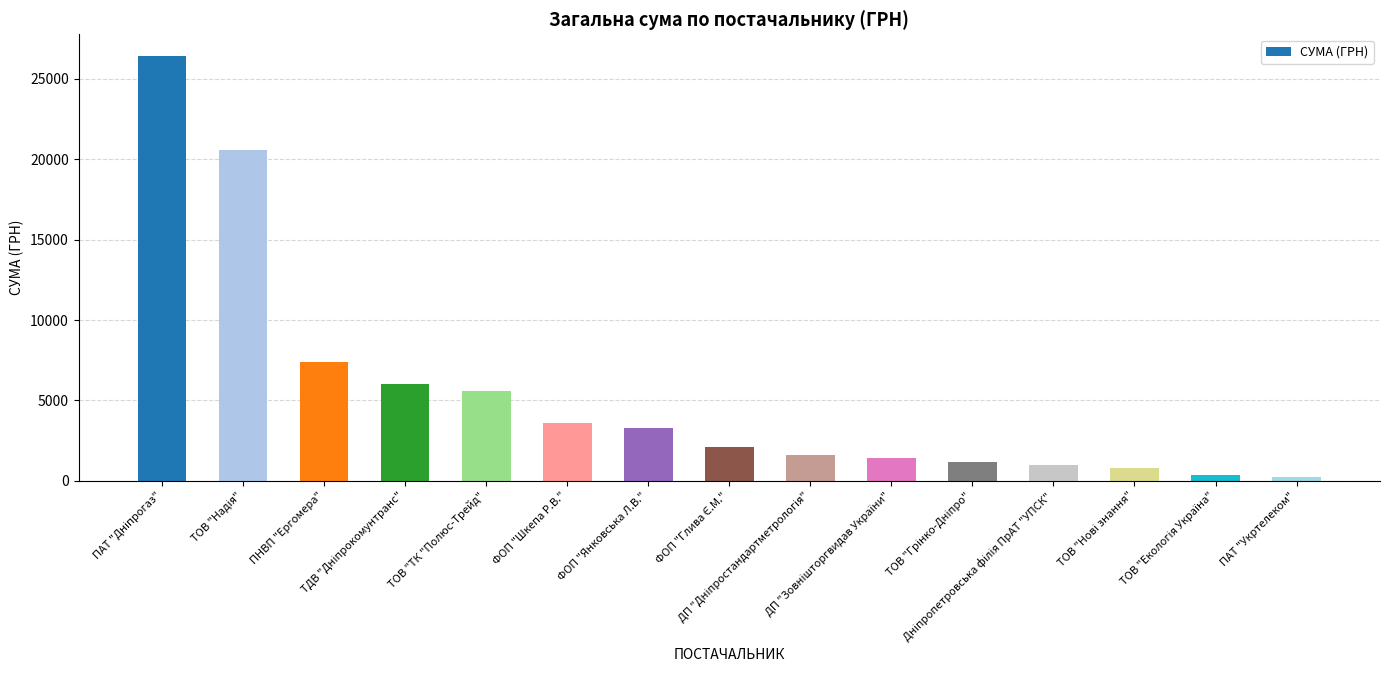

At which label is the value closest to 13356?

ПНВП "Ергомера"